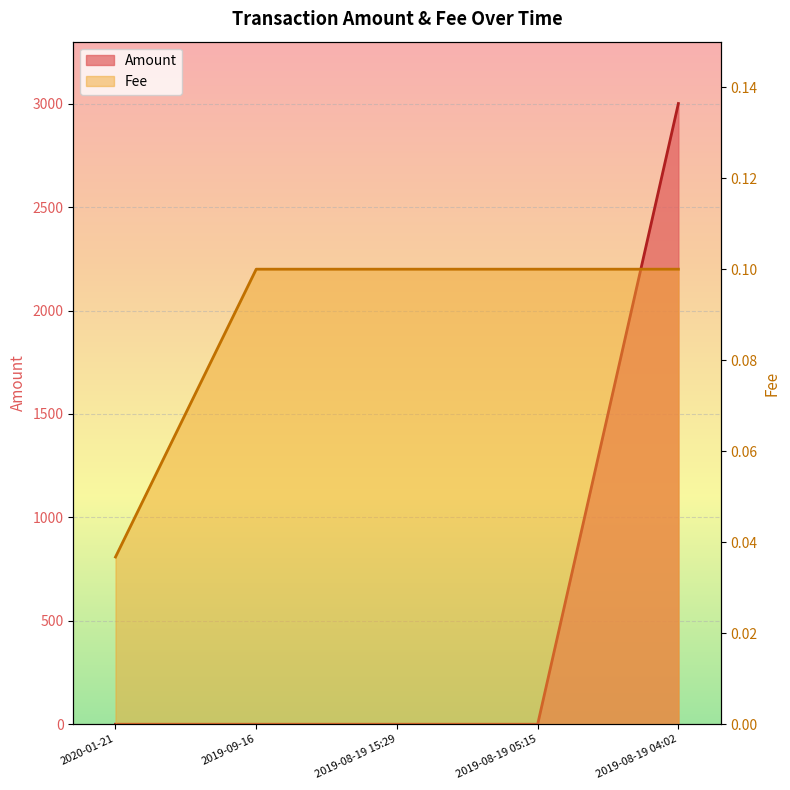

Between which two adjacent categories do Fee and Amount first intersect?

2019-08-19 05:15 and 2019-08-19 04:02